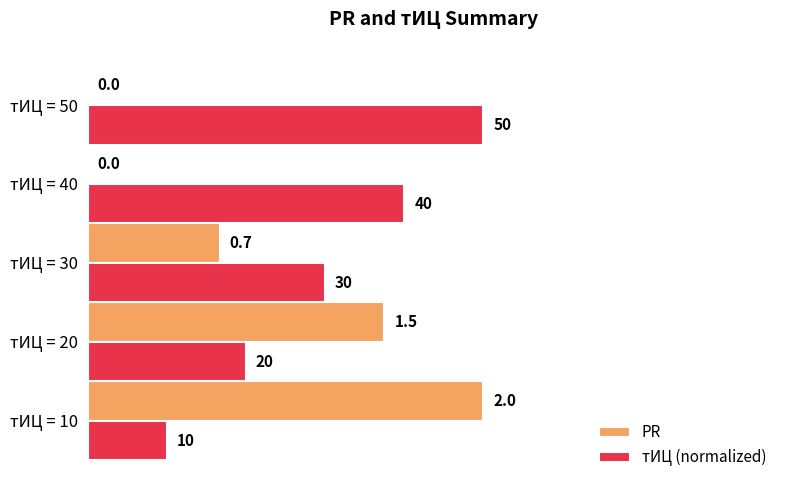

Which series has the widest spread of values?

PR